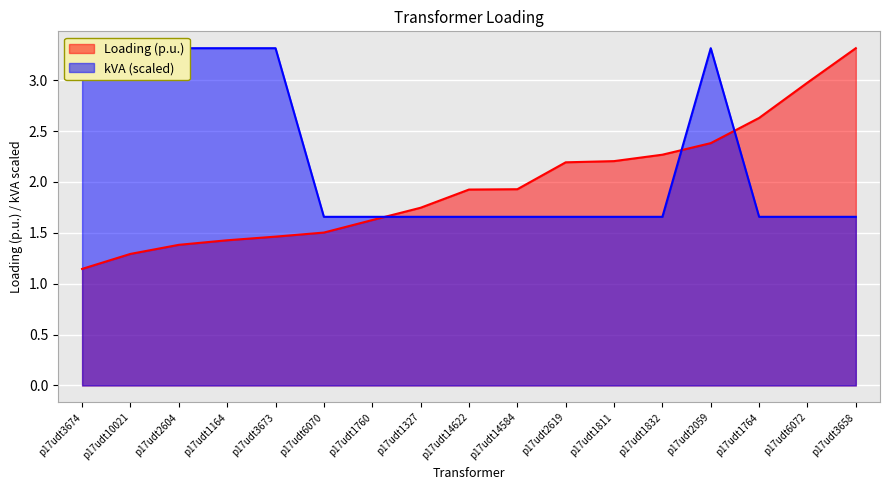

What is the sum of the kVA values at p17udt3658 and p17udt1164?

5.0